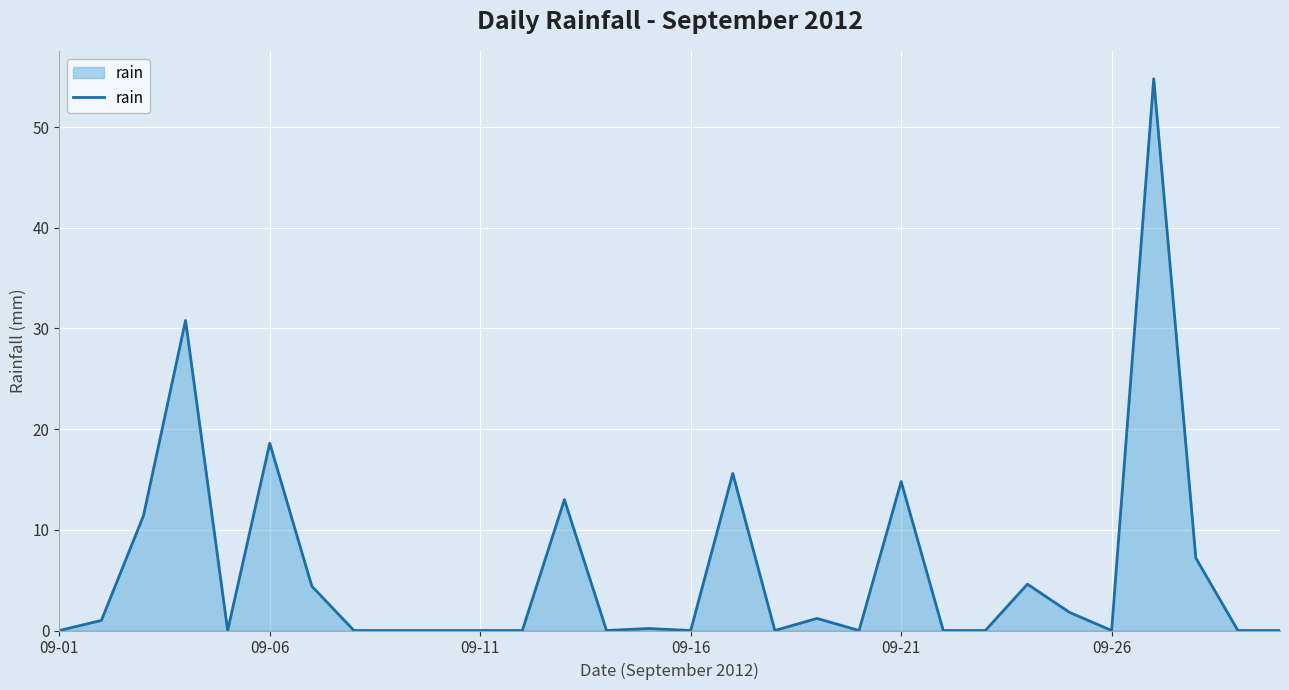

What is the difference between the maximum and minimum values?

54.8